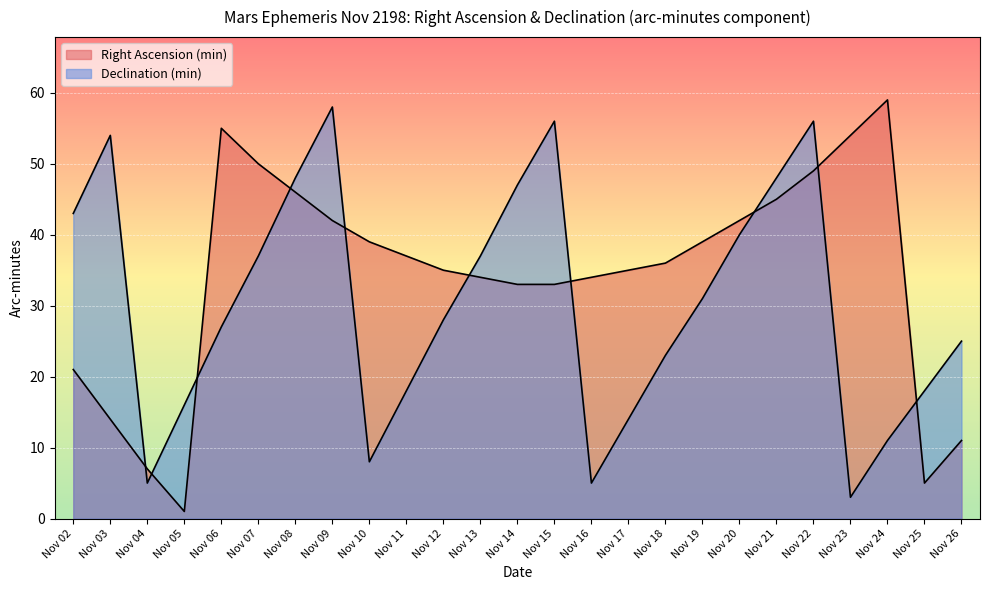

Between which two adjacent categories do Right Ascension (min) and Declination (min) first intersect?

Nov 03 and Nov 04